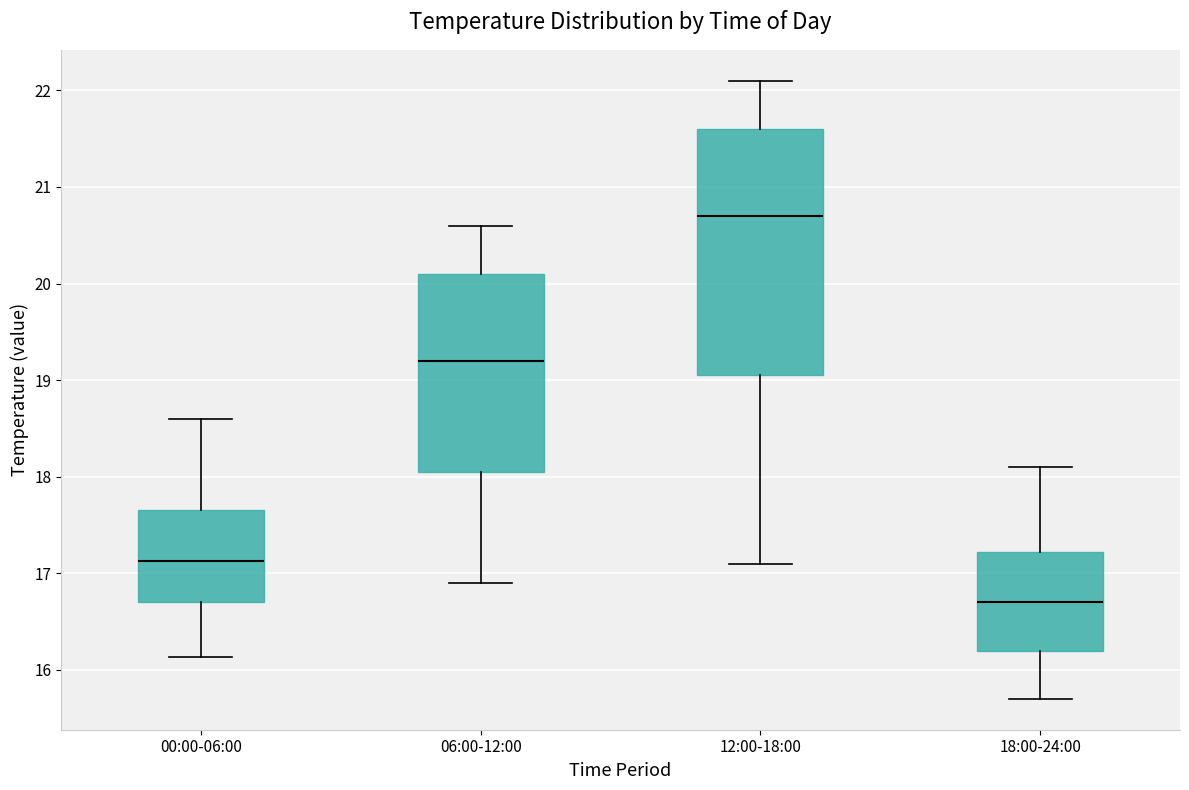

Which box is the tallest, from its lower edge to its upper edge?

12:00-18:00